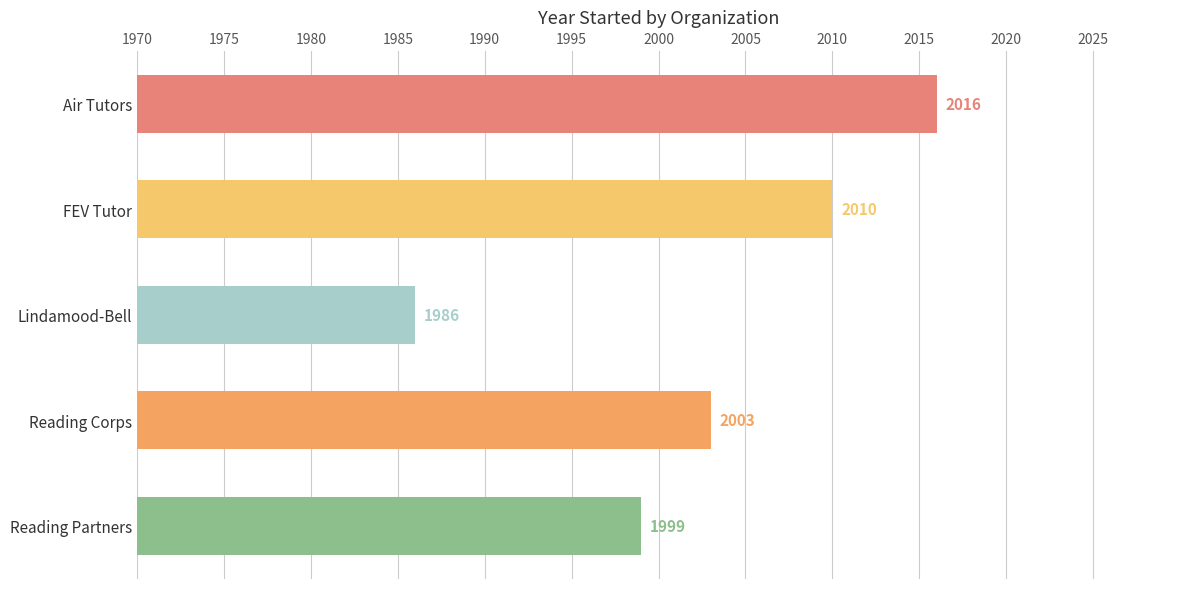

What value does the data have at FEV Tutor?

2010